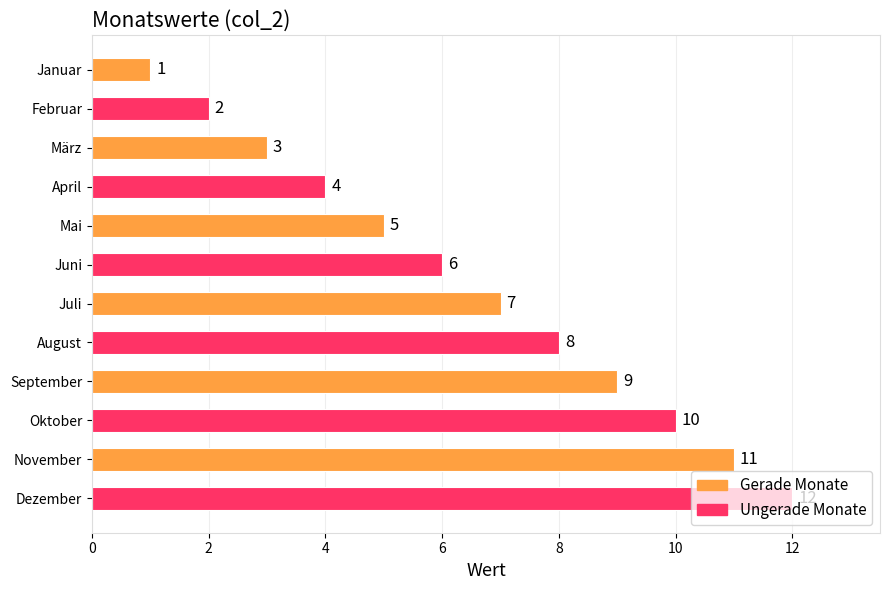

What is the difference between the maximum and second lowest values?

10